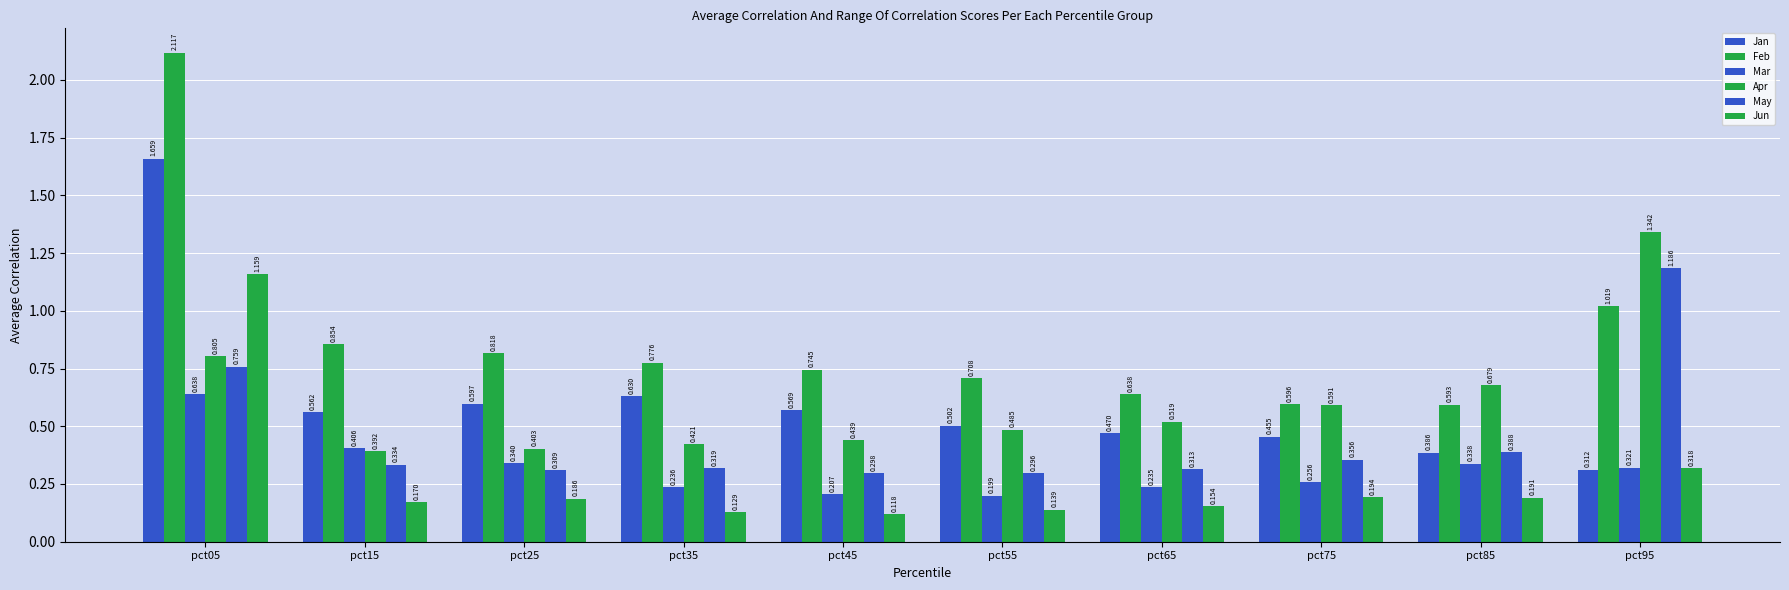

What is the difference between the second highest and minimum values in the Jan series?

0.3